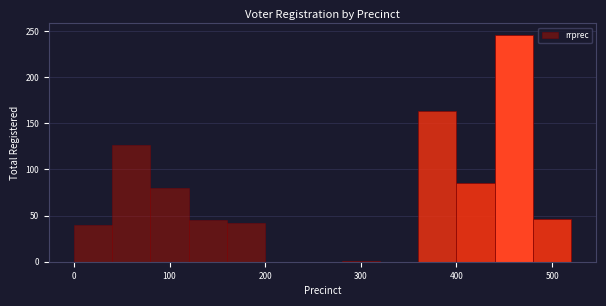

Reading left to right, list every bar in this chart as the range it spans on the x-axis followed by its height. The values are not printed on the chart, so give them approximately, as read against the axis.

0 to 40: 40
40 to 80: 125
80 to 120: 80
120 to 160: 45
160 to 200: 40
200 to 240: 0
240 to 280: 0
280 to 320: under 5
320 to 360: 0
360 to 400: 165
400 to 440: 85
440 to 480: 245
480 to 520: 45